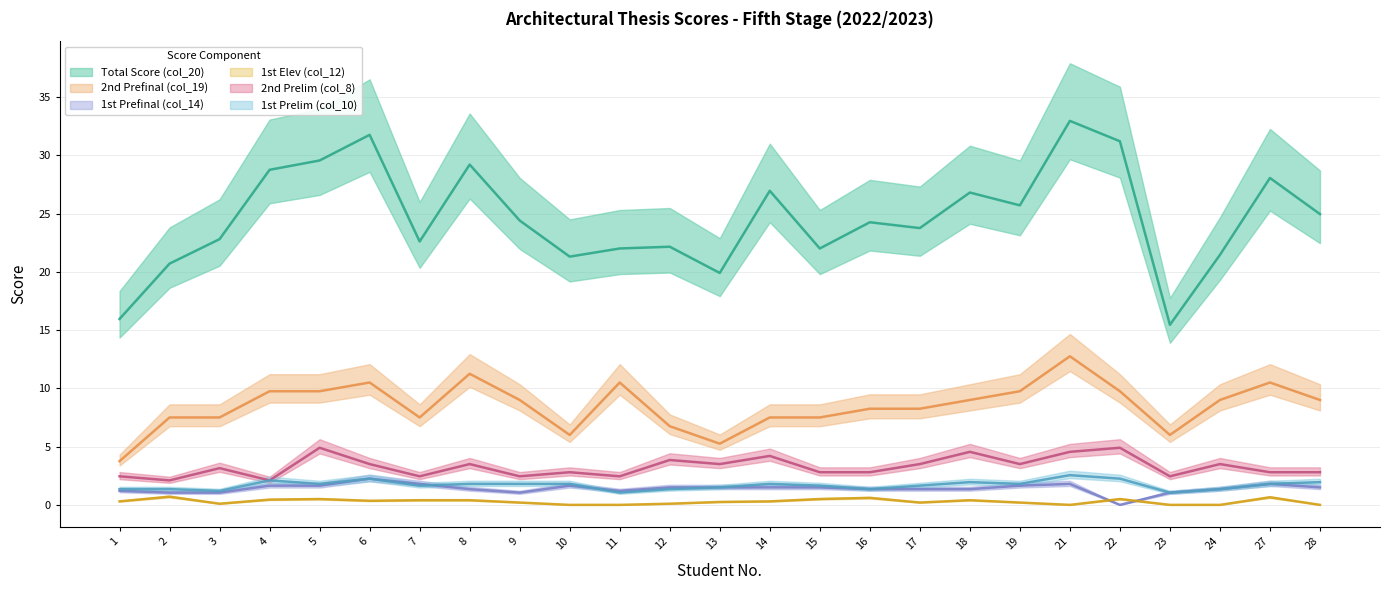

List the labels in order of 1st Elev (col_12) value, smallest first.

10, 11, 21, 23, 24, 28, 3, 12, 9, 17, 19, 13, 1, 14, 6, 7, 8, 18, 4, 5, 15, 22, 16, 27, 2